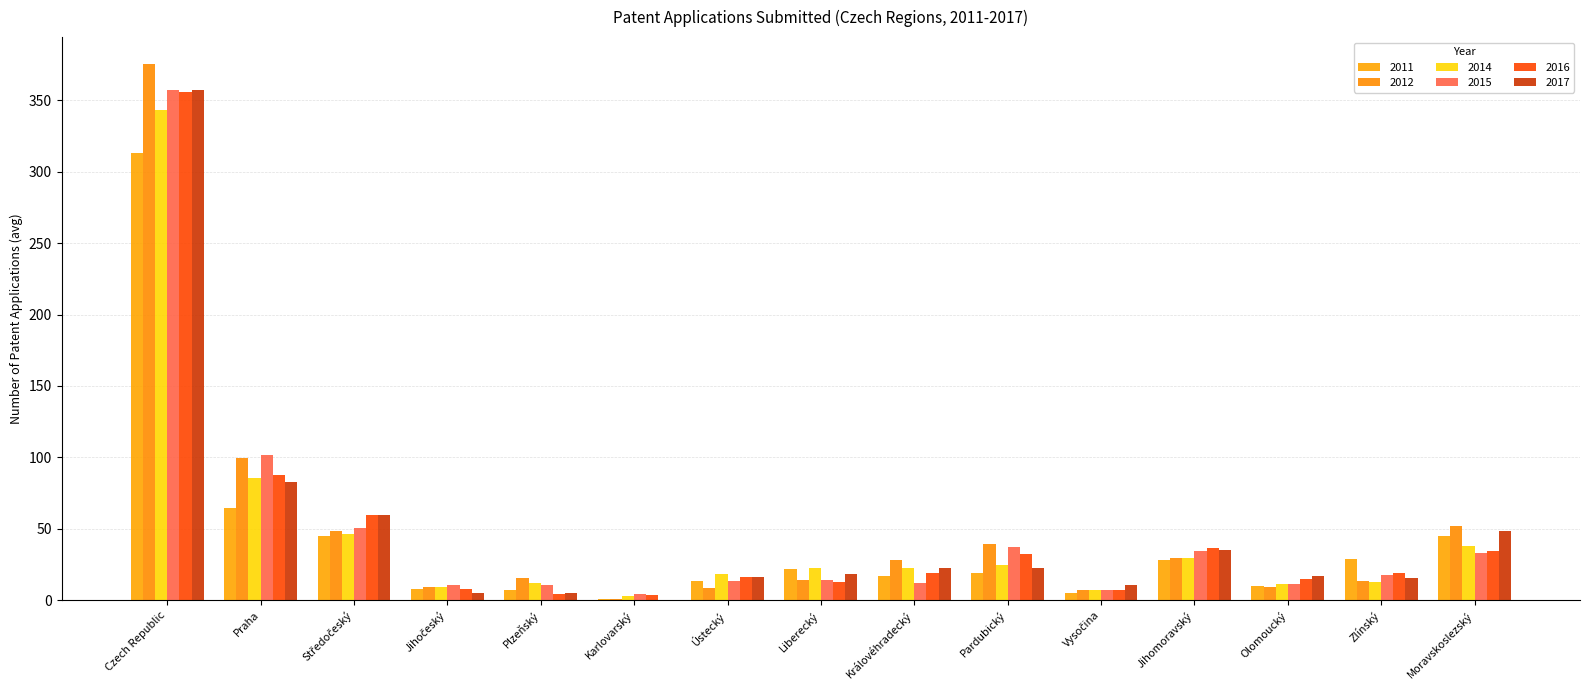

How many data points in 2011 are above 19?

8